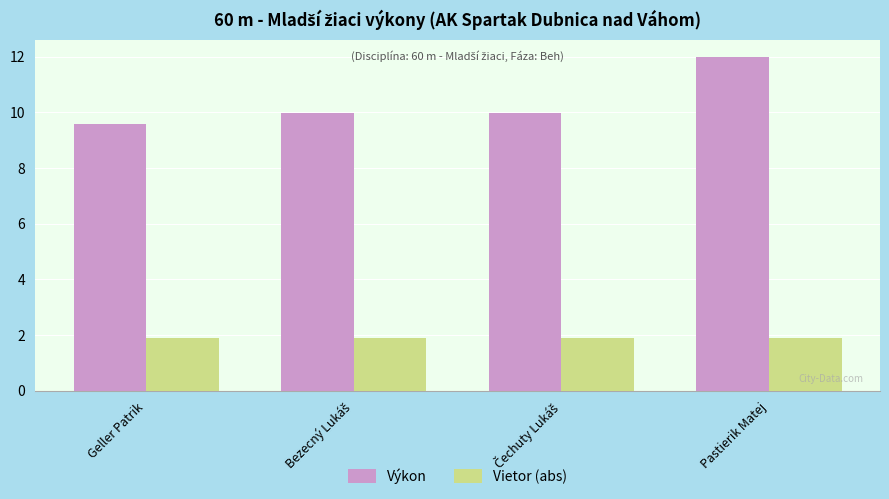

Which series has the largest range (max minus min)?

Výkon